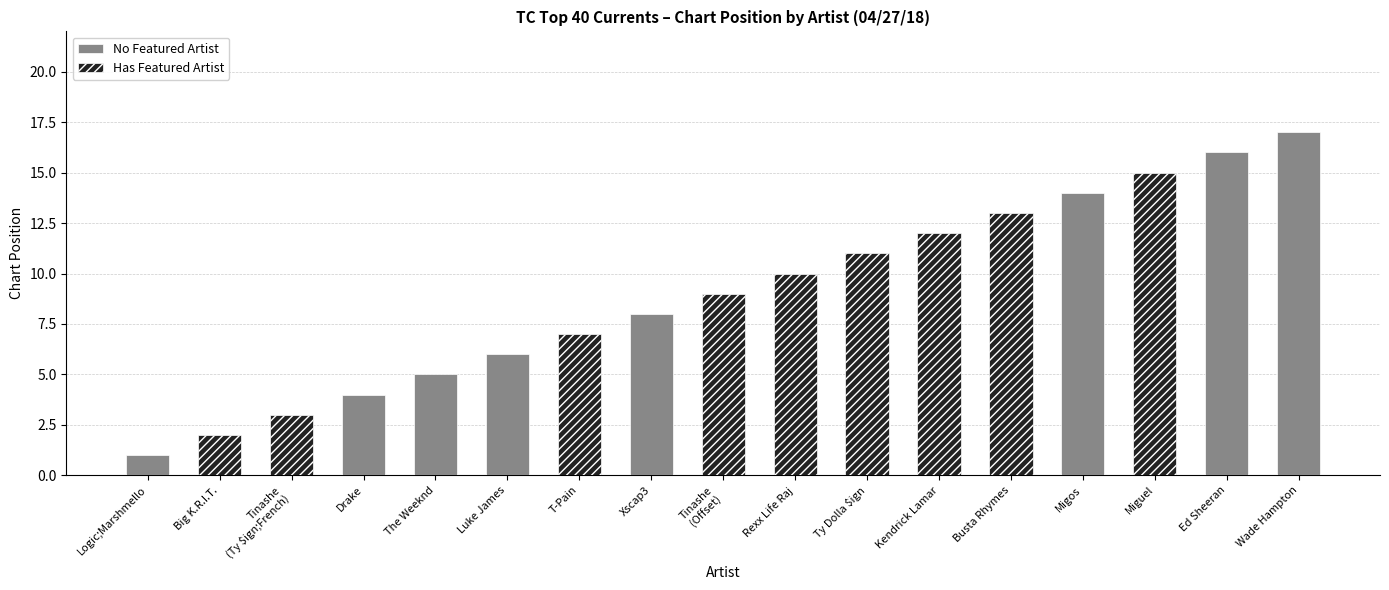

At which category does the chart reach its peak across all series?

Wade Hampton